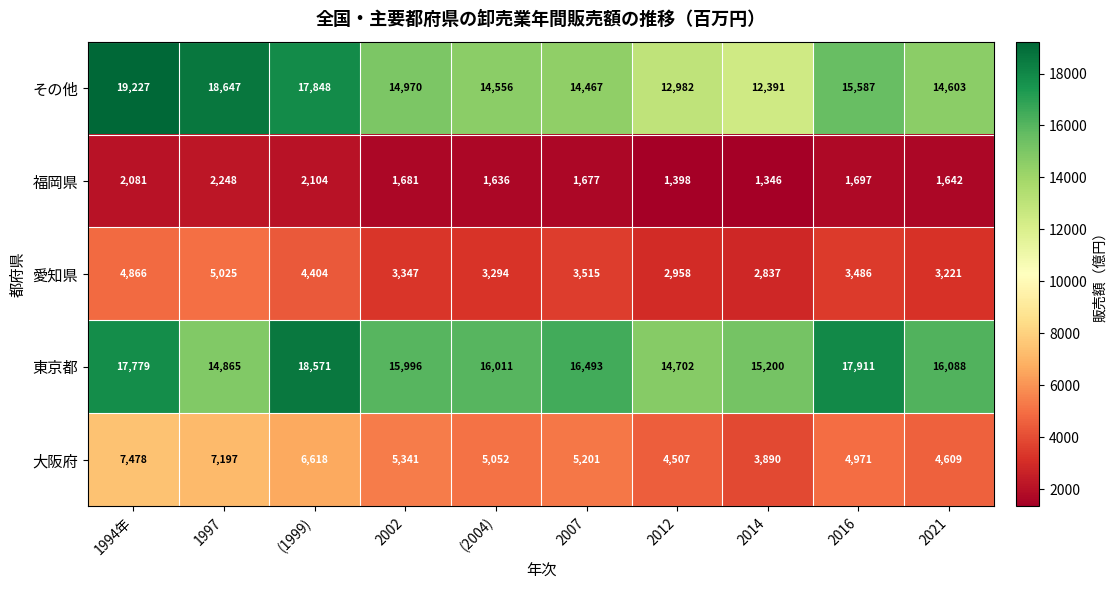

At which label is 東京都 closest to 16636?

2007